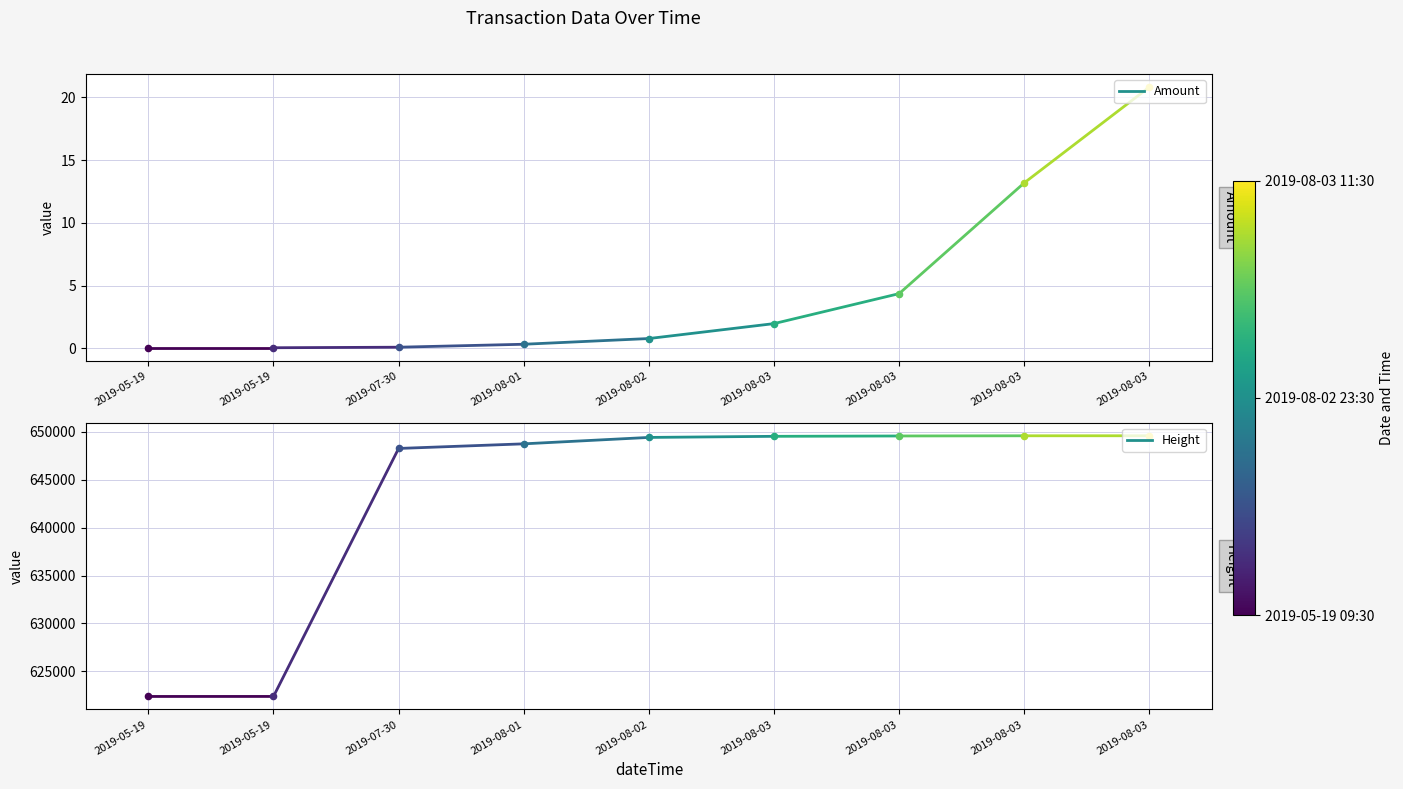

Which series has the largest total across all categories?

Height